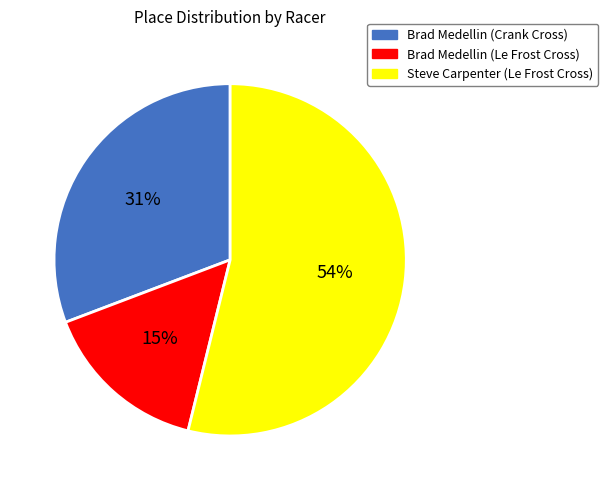

Is it true that Brad Medellin (Crank Cross) is 44% of the pie?

False